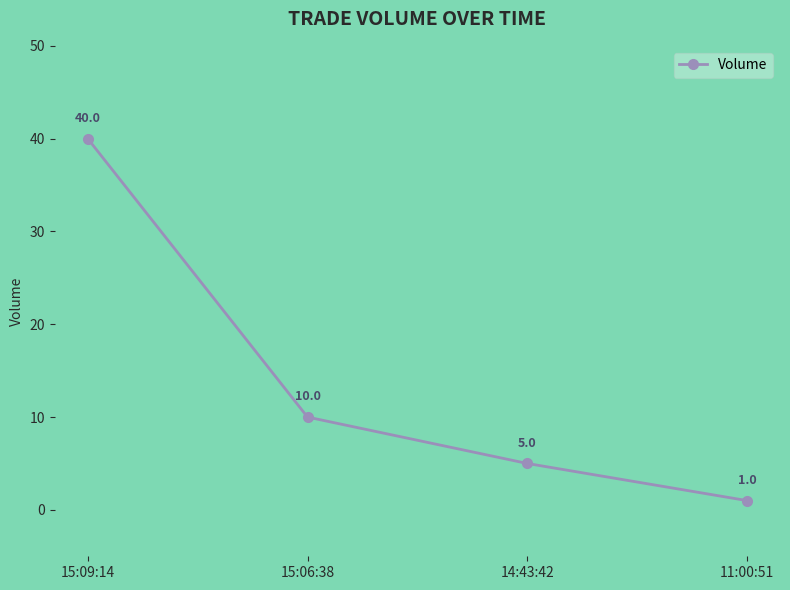

Which label corresponds to the smallest value in the chart?

11:00:51